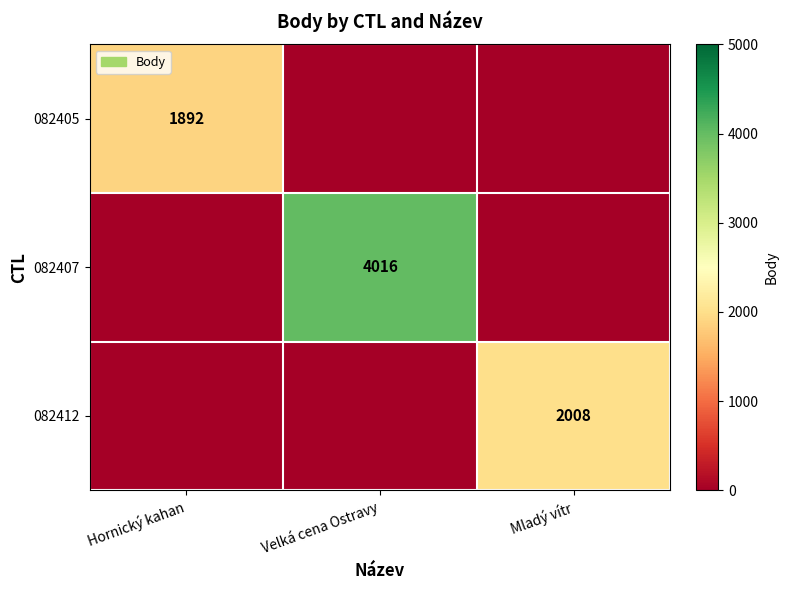

The 082405 series shows 1892 at Hornický kahan. True or false?

True